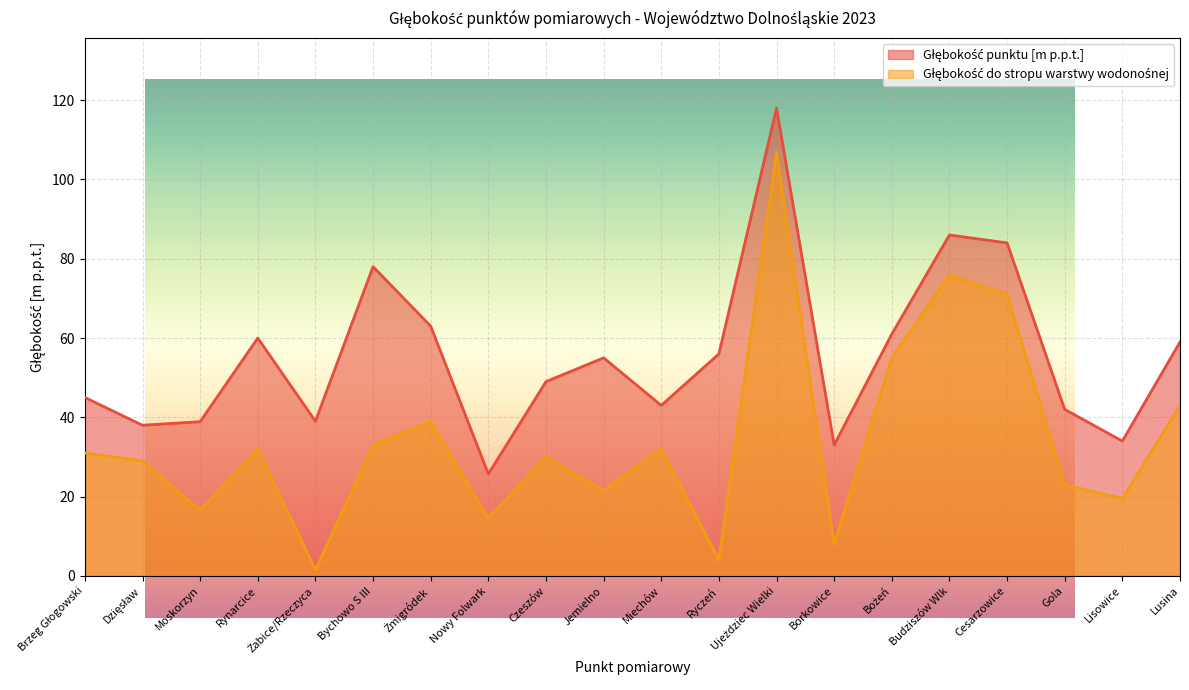

What is the difference between the Głębokość do stropu warstwy wodonośnej values at Czeszów and Jemielno?

8.5